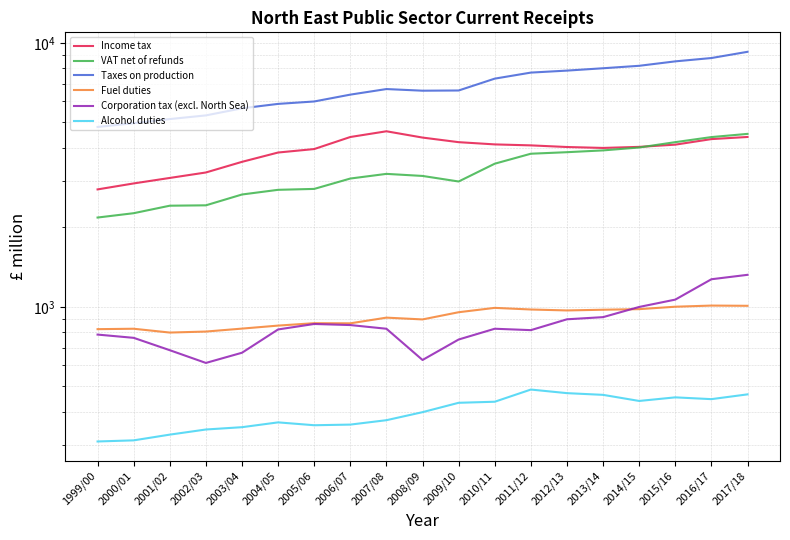

What is the label of the 17th point from the right?

2001/02